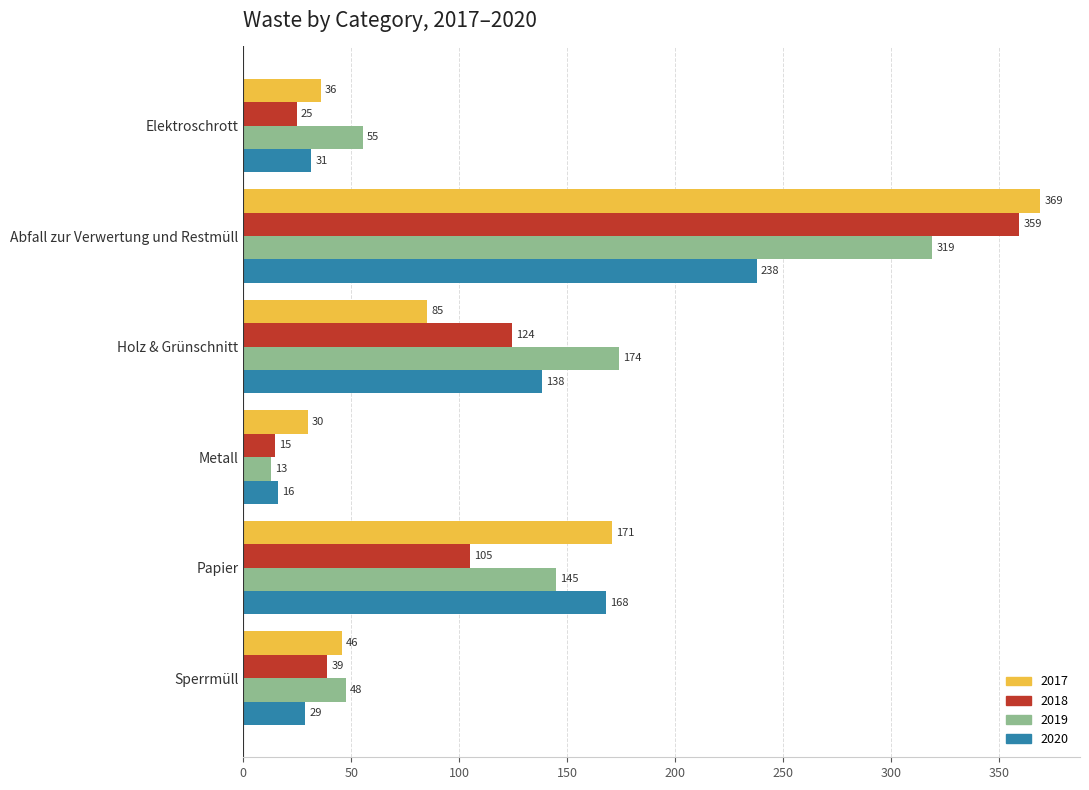

At which label is 2019 closest to 165?

Holz & Grünschnitt